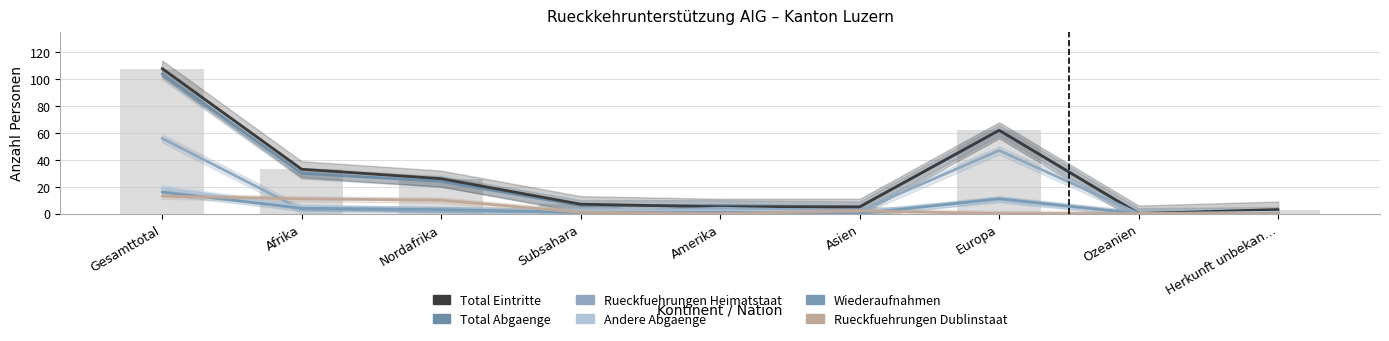

Are the bars grouped side by side (vs. stacked)?

Yes